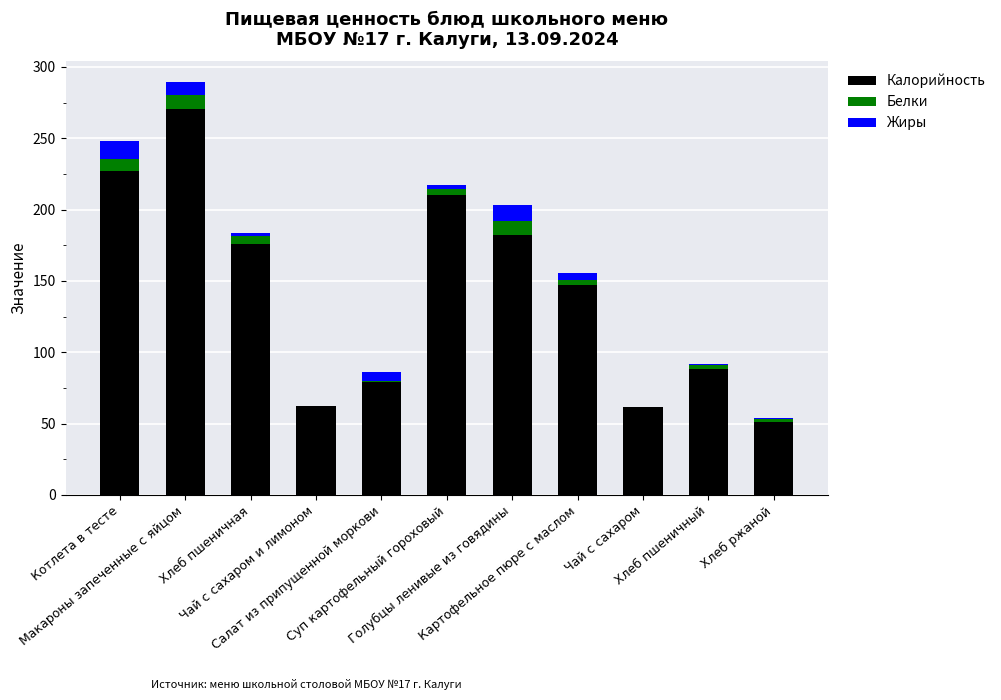

Is it true that Калорийность equals 176.0 at Хлеб пшеничная?

True